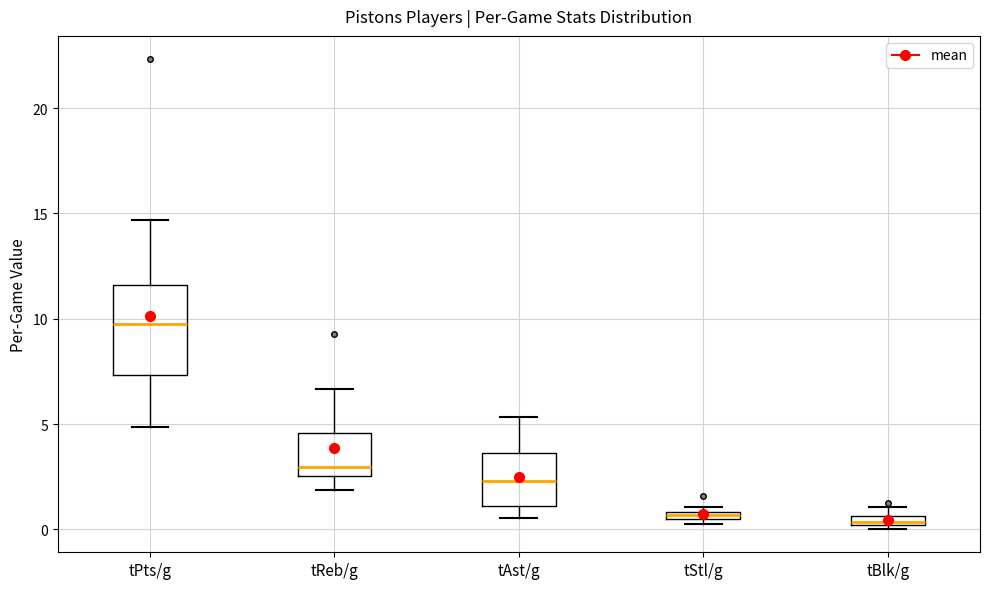

Comparing the boxes themselves (not the whiskers), which one is the tallest?

tPts/g